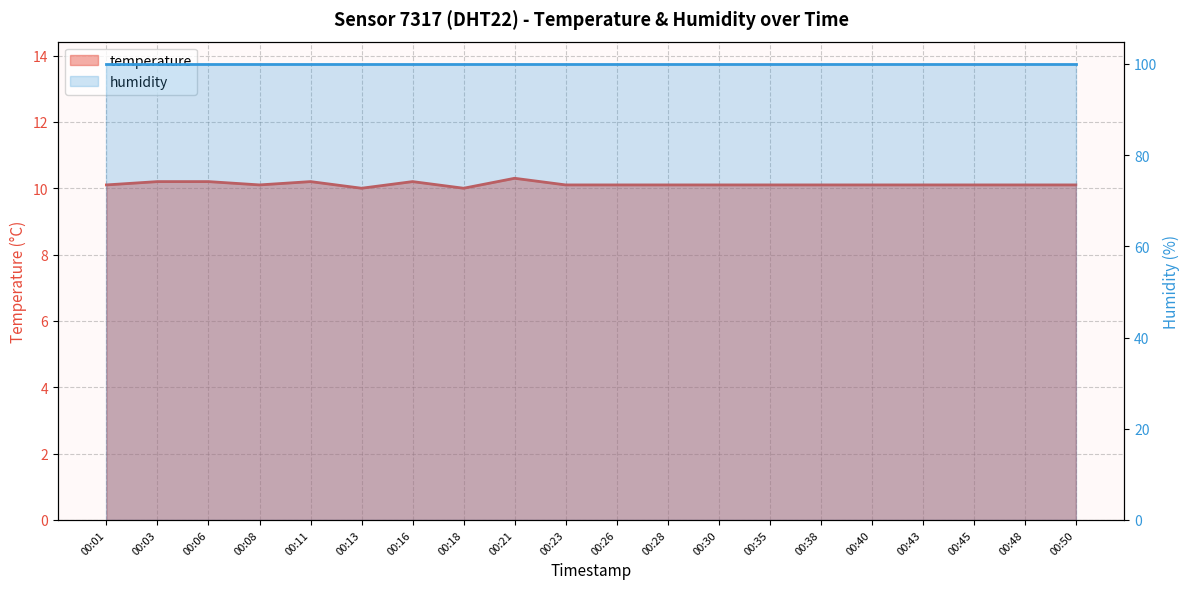

Rank the categories by value from highest to lowest.

00:21, 00:03, 00:06, 00:11, 00:16, 00:01, 00:08, 00:23, 00:26, 00:28, 00:30, 00:35, 00:38, 00:40, 00:43, 00:45, 00:48, 00:50, 00:13, 00:18